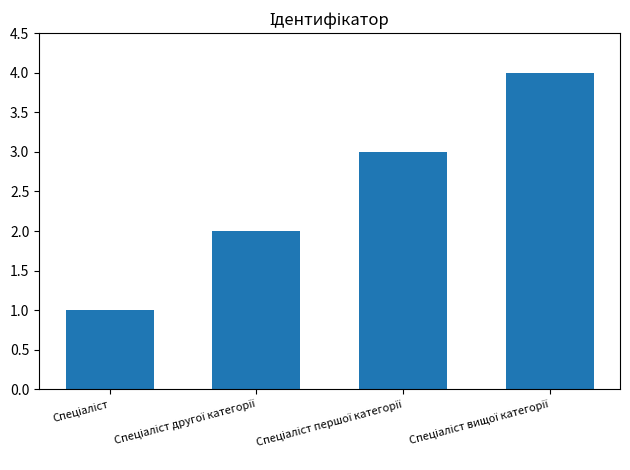

What is the difference between the maximum and minimum values?

3